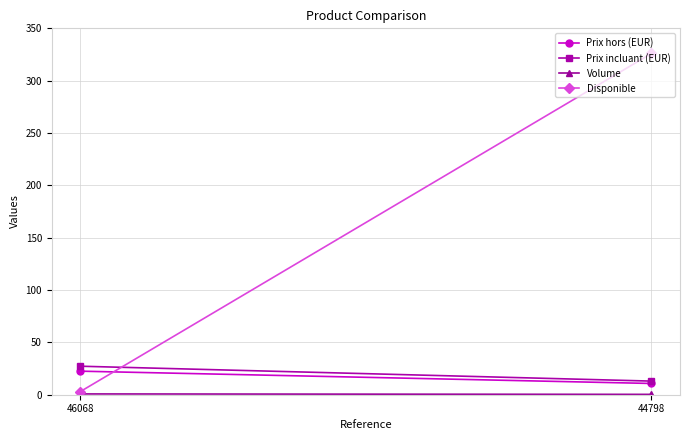

Rank the series by their maximum value, from highest to lowest.

Disponible, Prix incluant (EUR), Prix hors (EUR), Volume